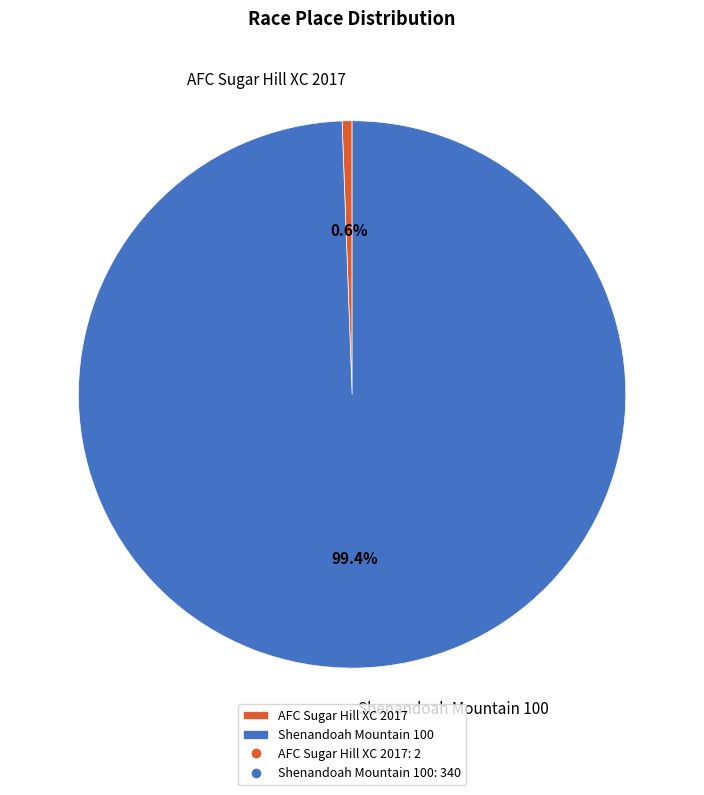

Rank the categories by value from highest to lowest.

Shenandoah Mountain 100, AFC Sugar Hill XC 2017